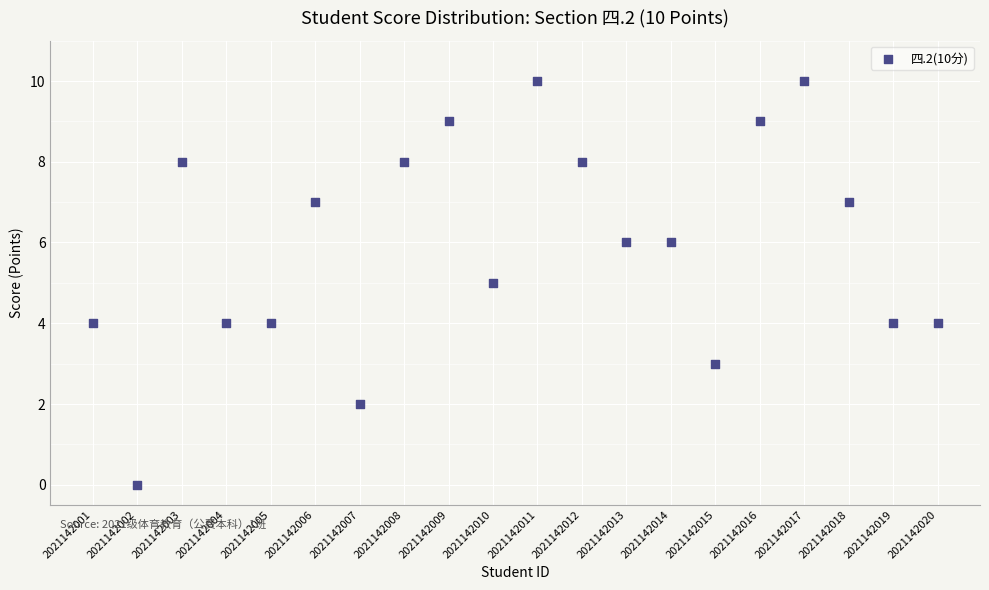

What is the range of Y values (max minus min)?

10